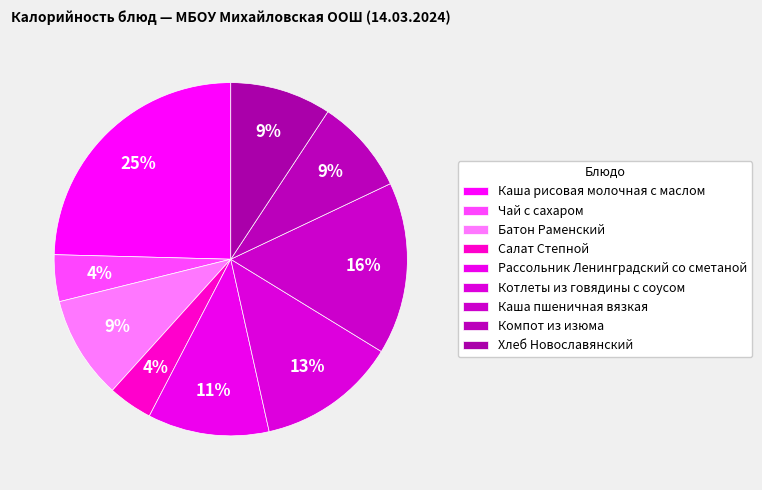

How many segments does this pie chart have?

9